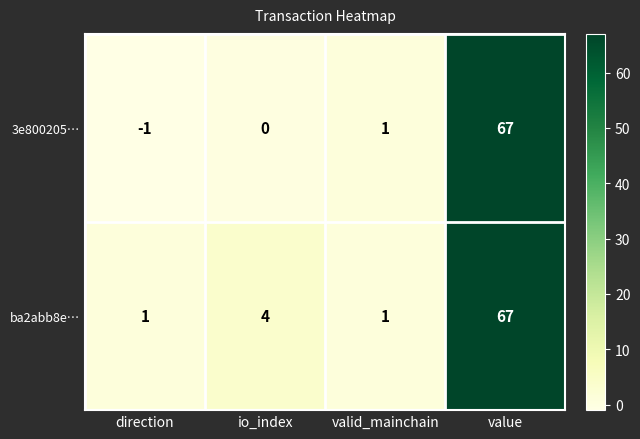

Which series changed the most between direction and io_index?

ba2abb8e…